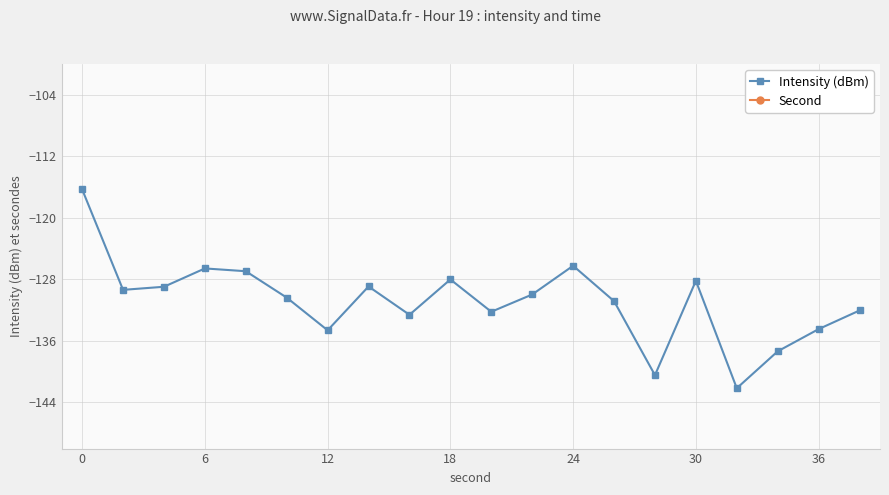

In Intensity (dBm), how many points are lower than both neighbors (excluding endpoints)?

6